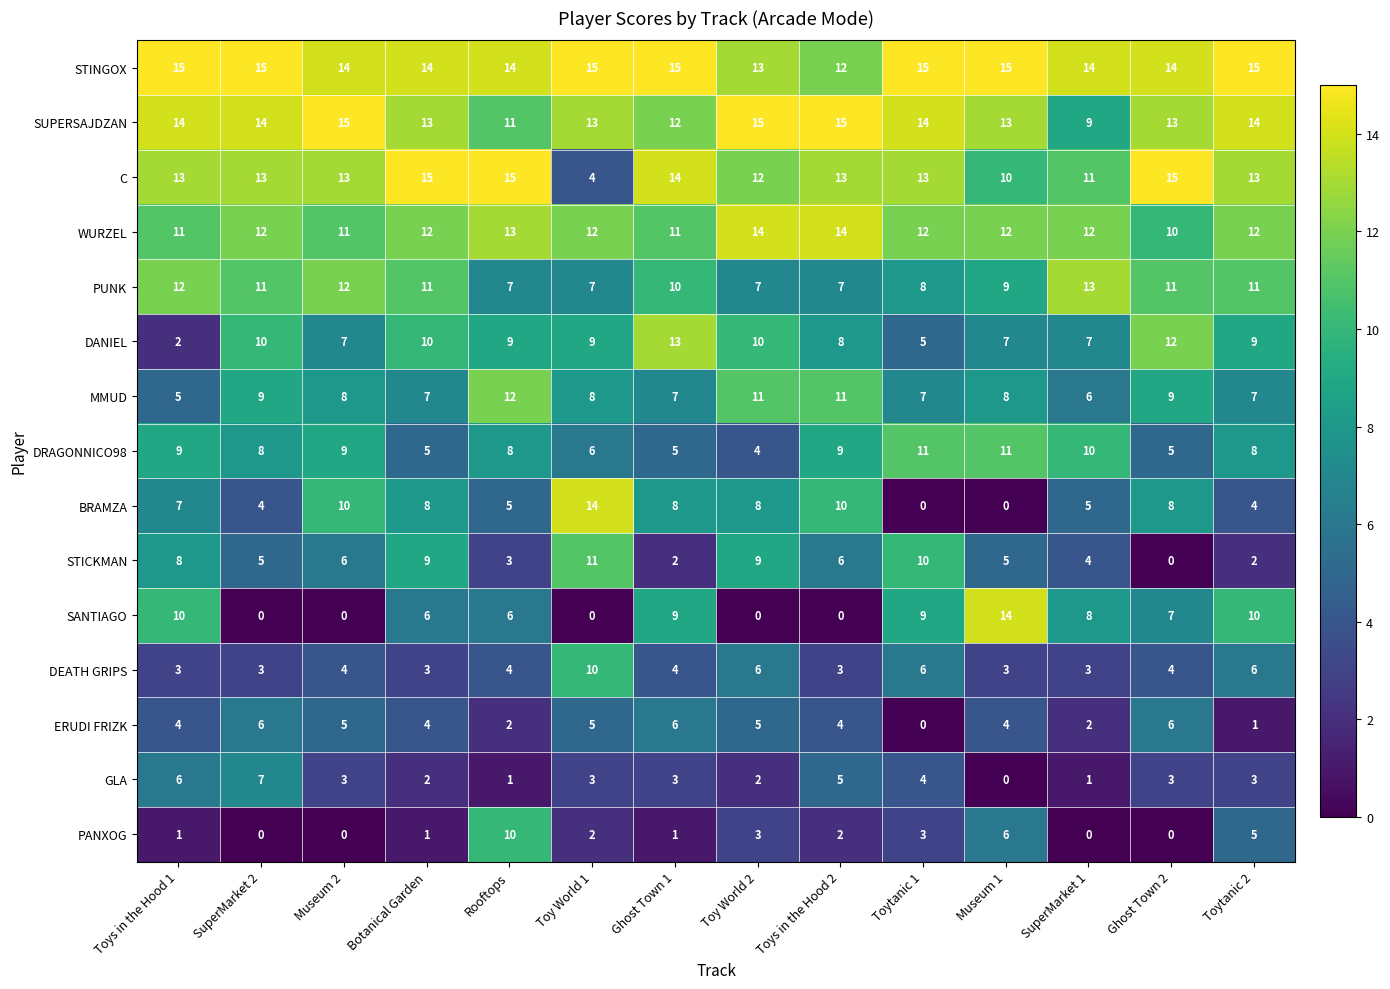

Read the DEATH GRIPS value at SuperMarket 1.

3